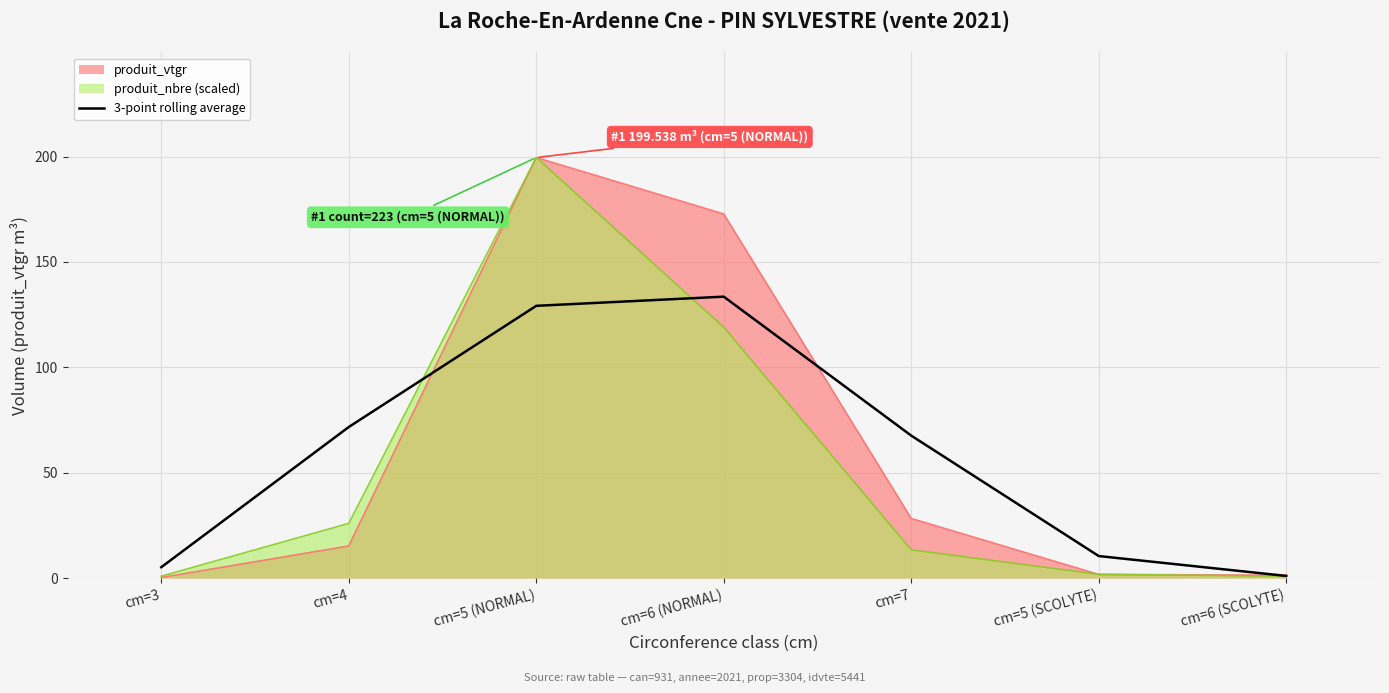

What is the label of the 5th point from the left?

cm=7